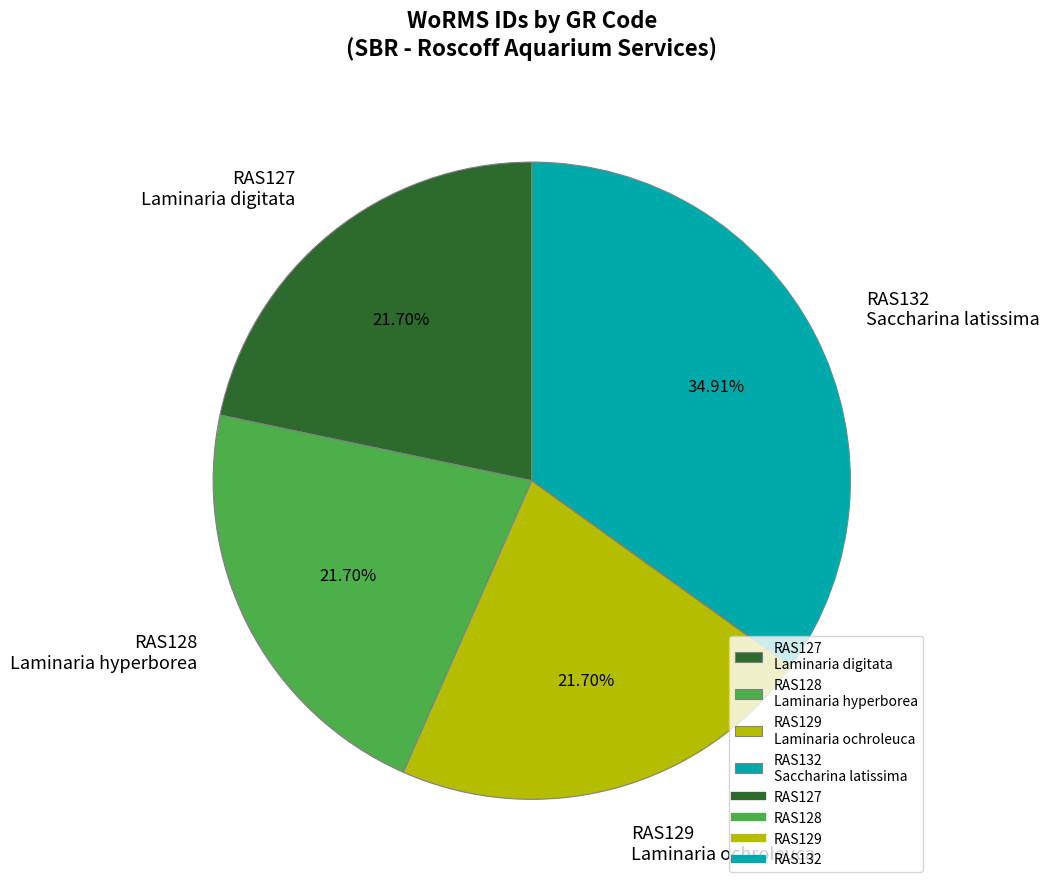

Combined, do RAS129 Laminaria ochroleuca and RAS128 Laminaria hyperborea account for over 50%?

No